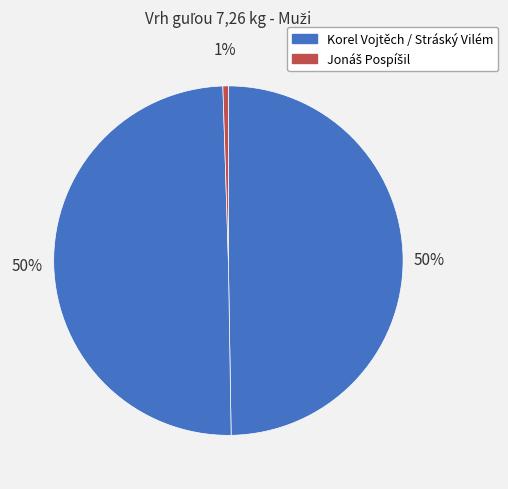

Count the number of slices in the pie.

3